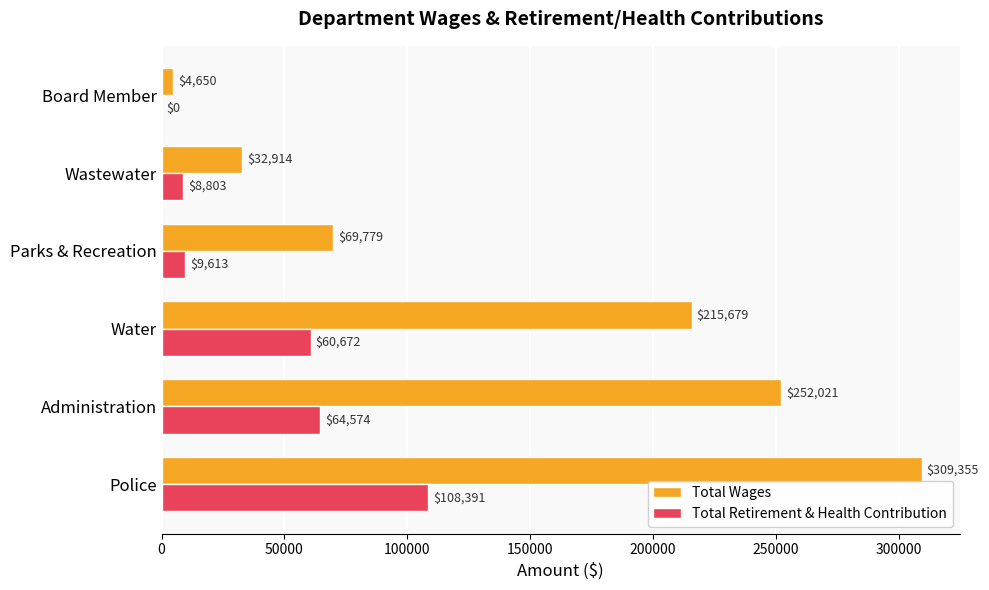

At which label is Total Wages closest to 157002?

Water